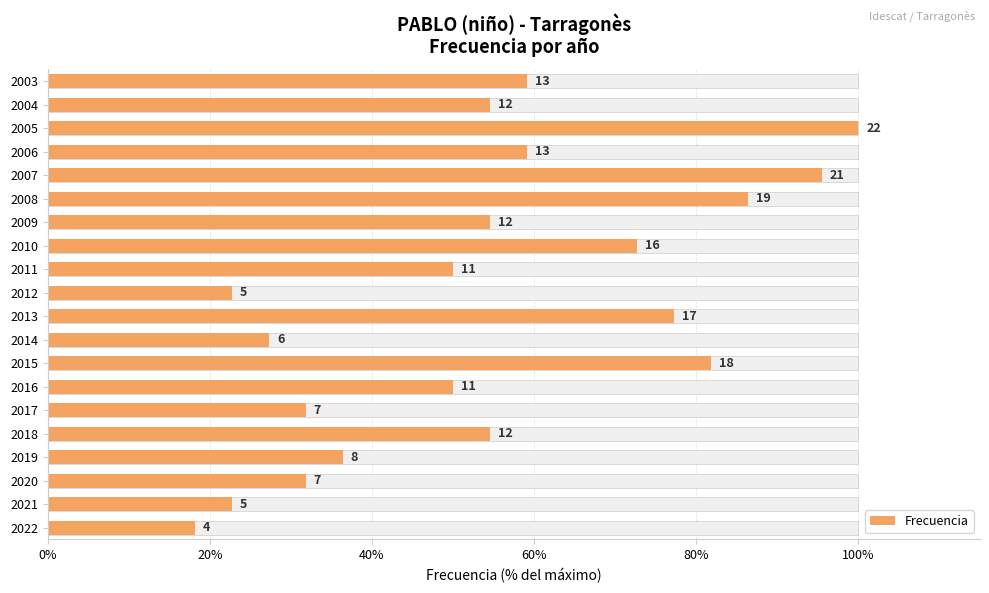

Are the bars horizontal?

Yes